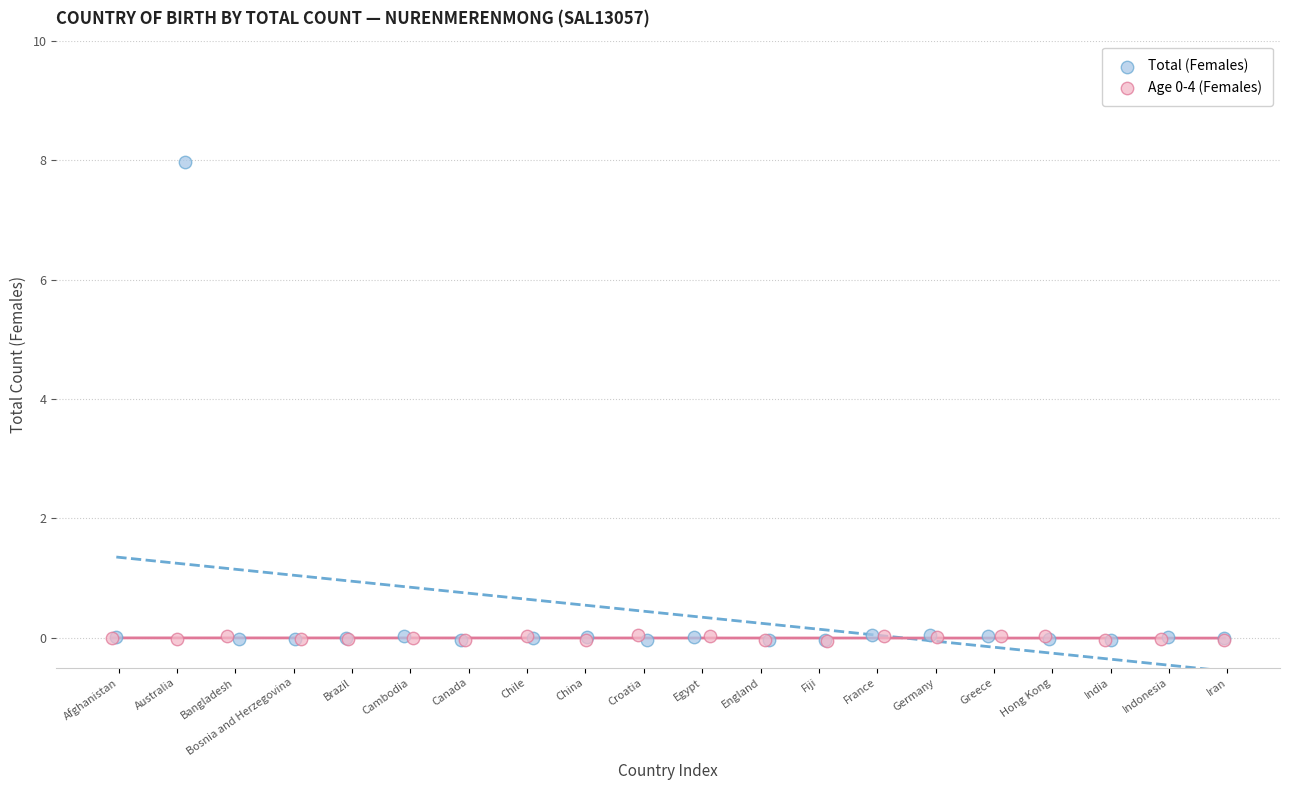

Which series has the widest spread of Y values?

Total (Females)